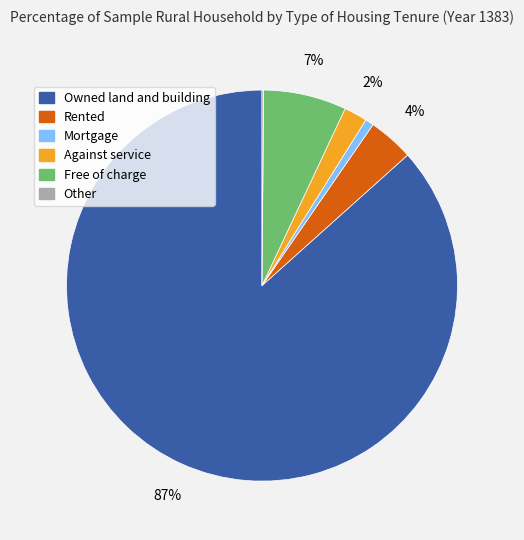

To the nearest percent, what is the average slice percentage?

17%